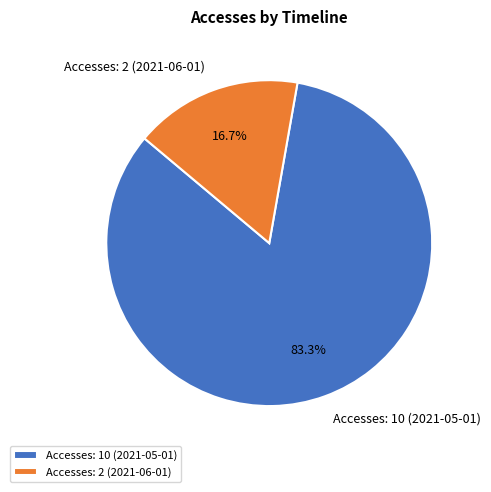

How much of the chart is everything except Accesses: 2 (2021-06-01)?

83.3%